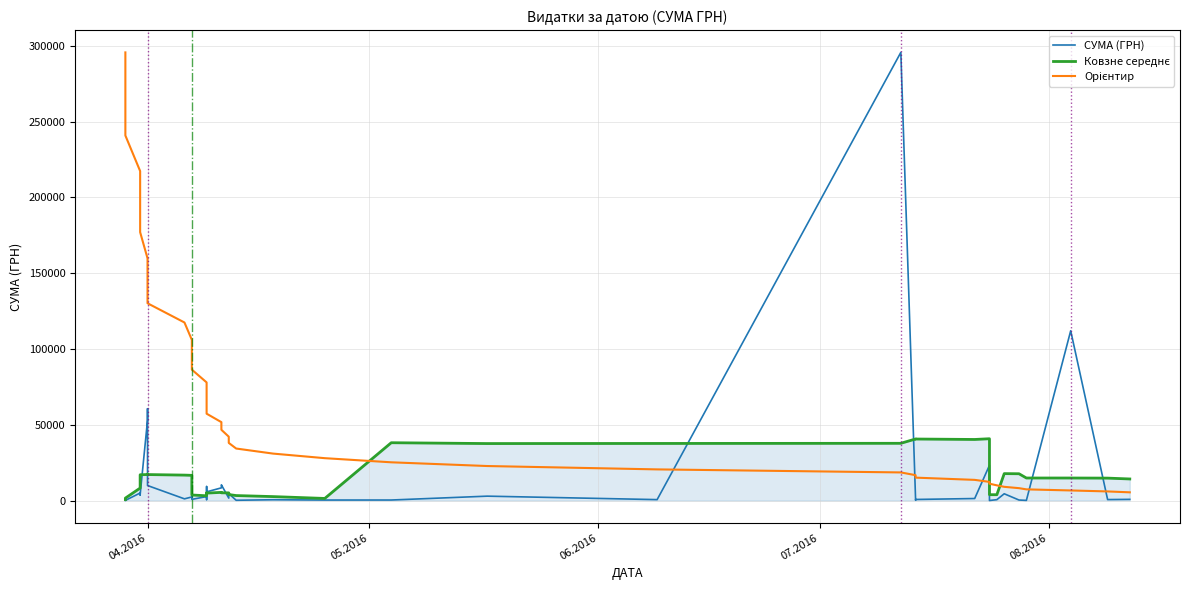

True or false: Орієнтир has more than 0 points higher than both neighbors.

False